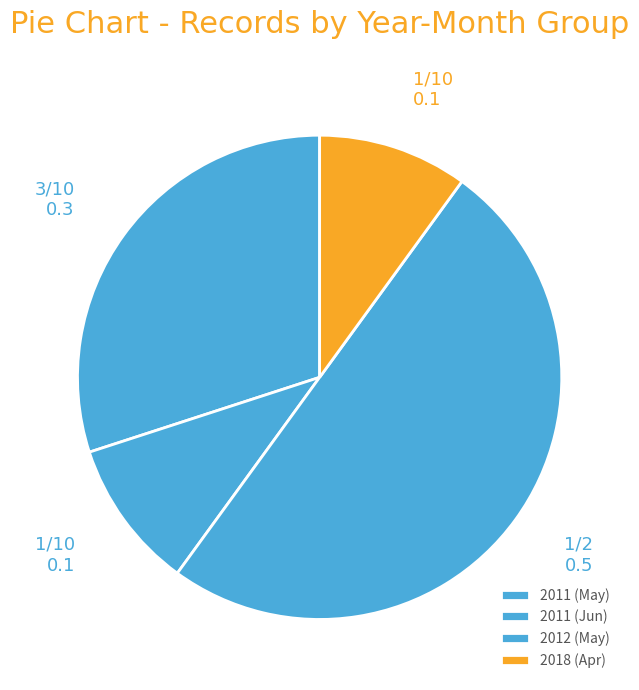

Is there a majority slice in this chart?

No